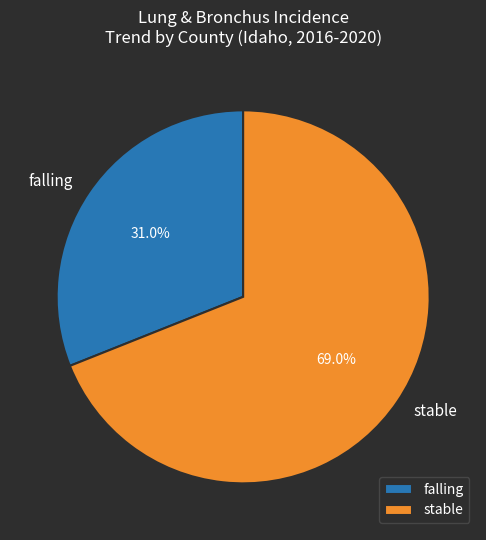

Does stable account for over 50% of the chart?

Yes